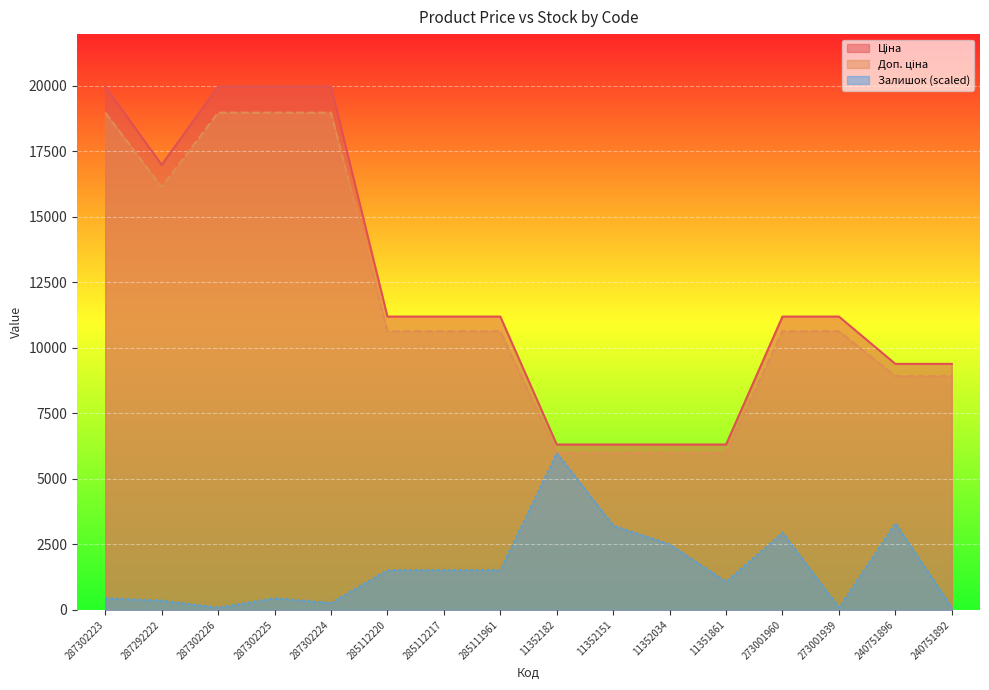

Is the value of Доп. ціна at 11352182 greater than the value of Ціна at 11352151?

Yes